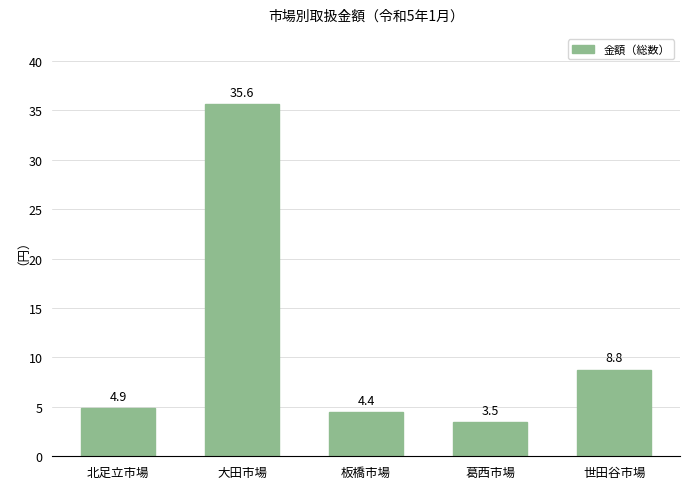

True or false: the data shows 1890559163 at 大田市場.

False